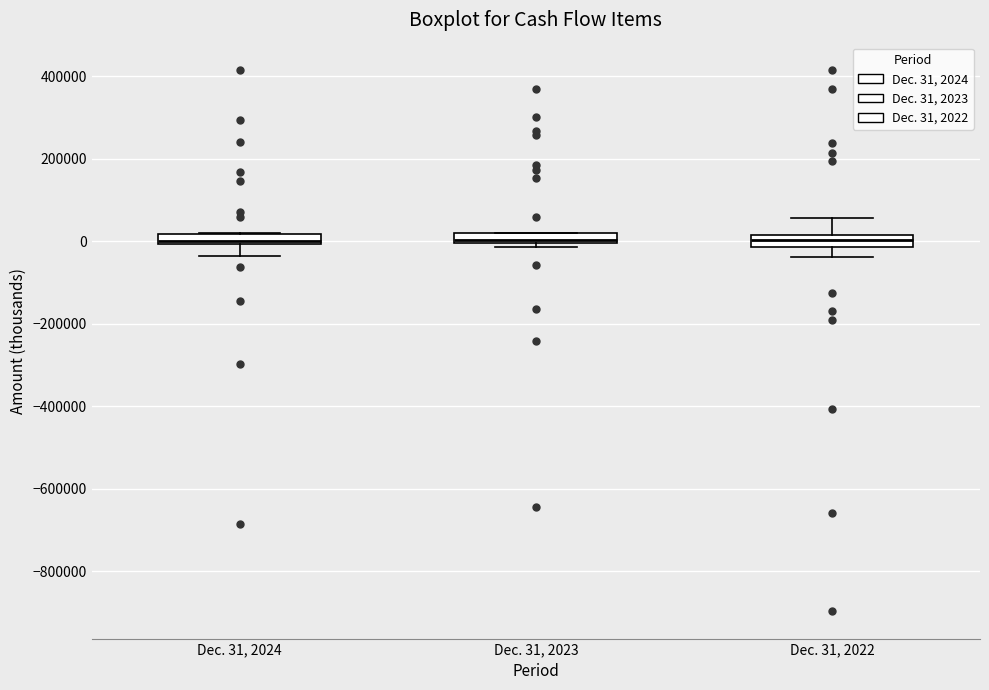

Where does the lower whisker of the box for Dec. 31, 2022 end on the y-axis? The values are not printed on the chart, so give them approximately, as read against the axis.

-40000